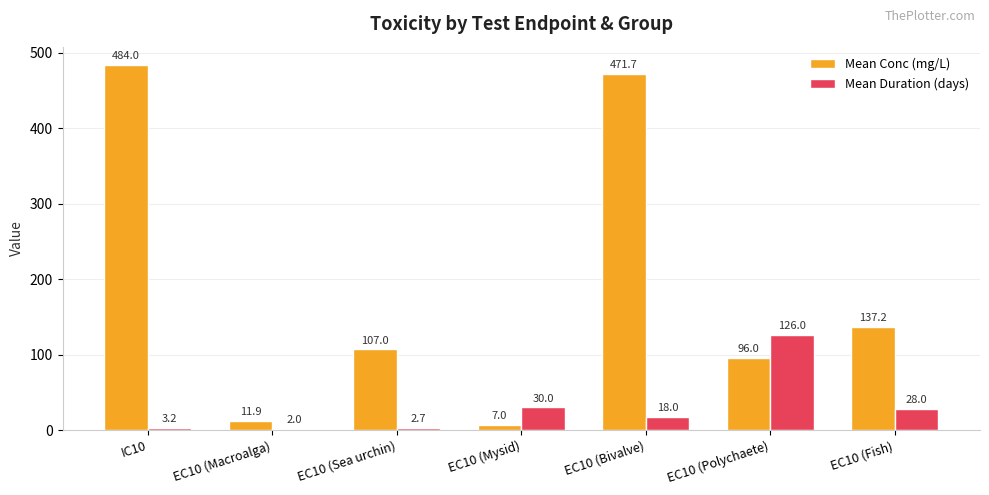

How many bars are there in each group?

2